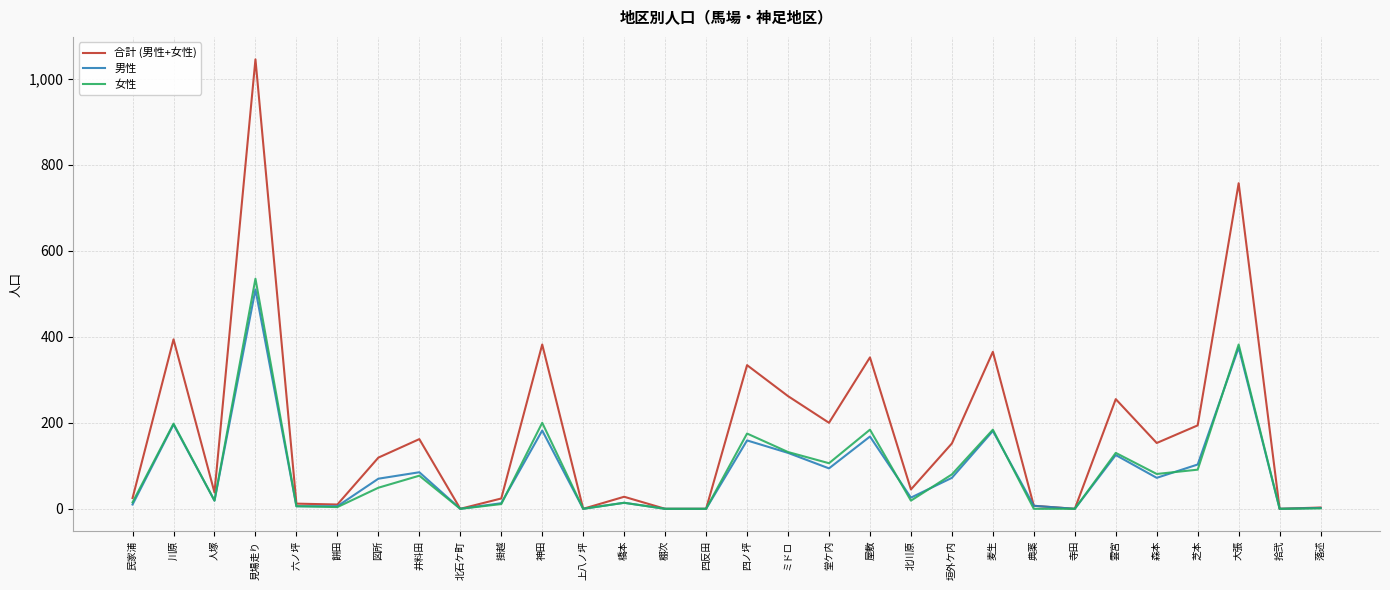

Which series has the largest total across all categories?

合計 (男性+女性)